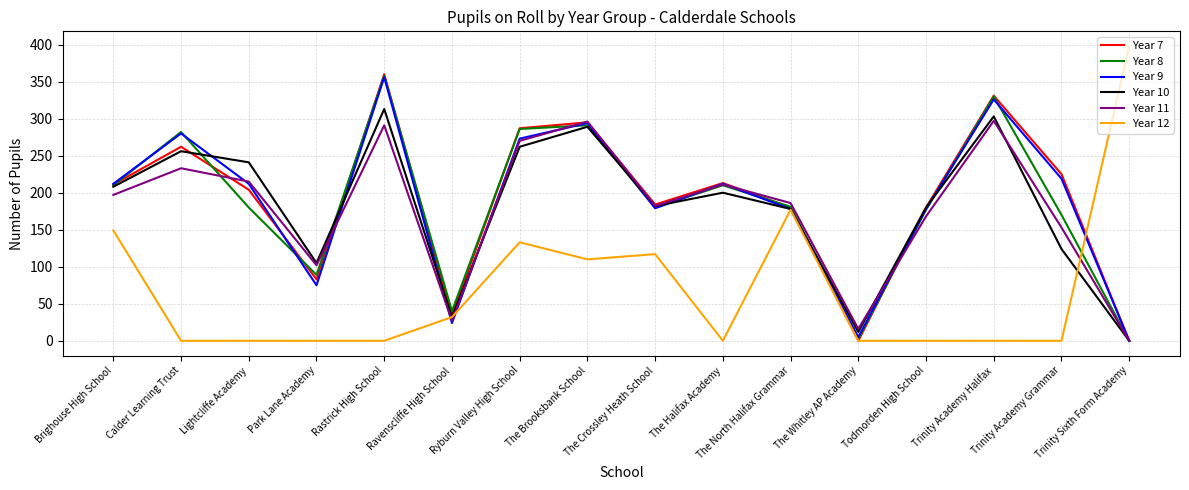

Count the number of categories in the chart.

16